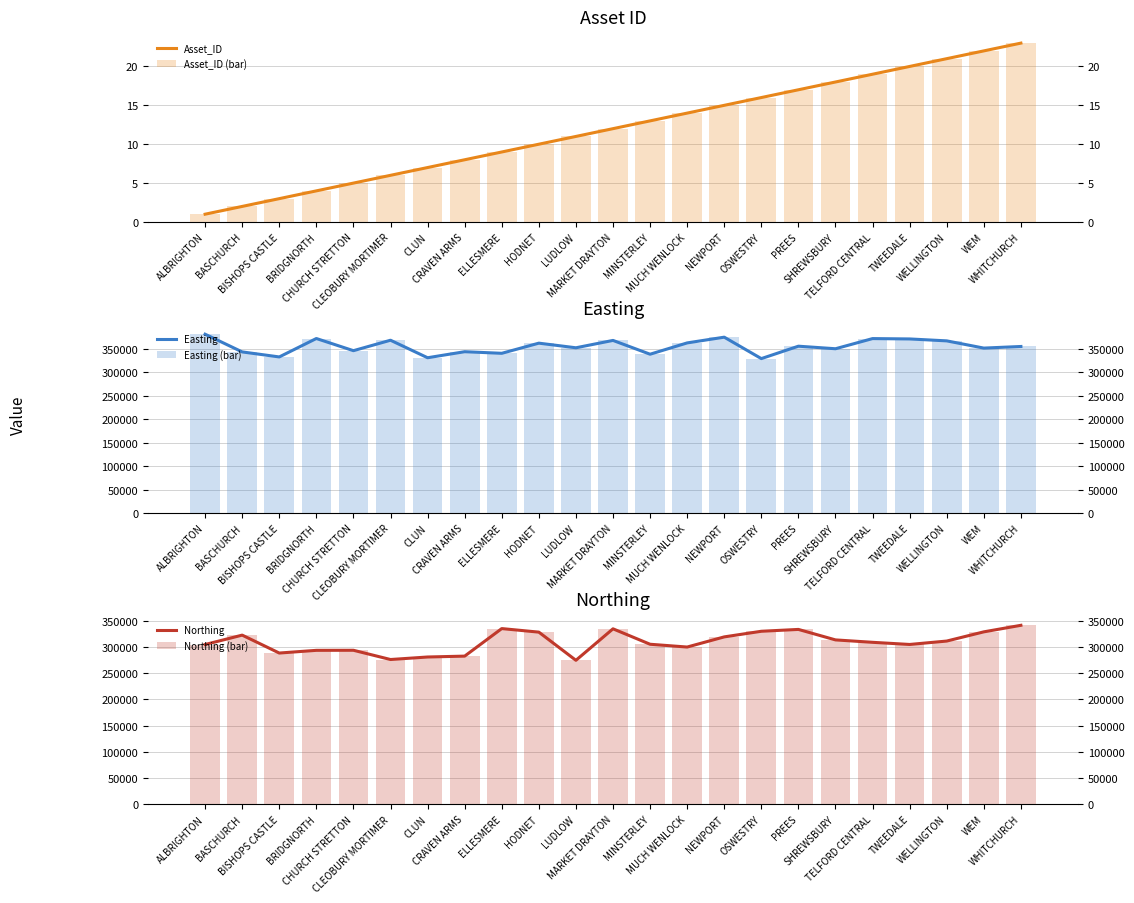

Which series changed the most between OSWESTRY and TELFORD CENTRAL?

Easting